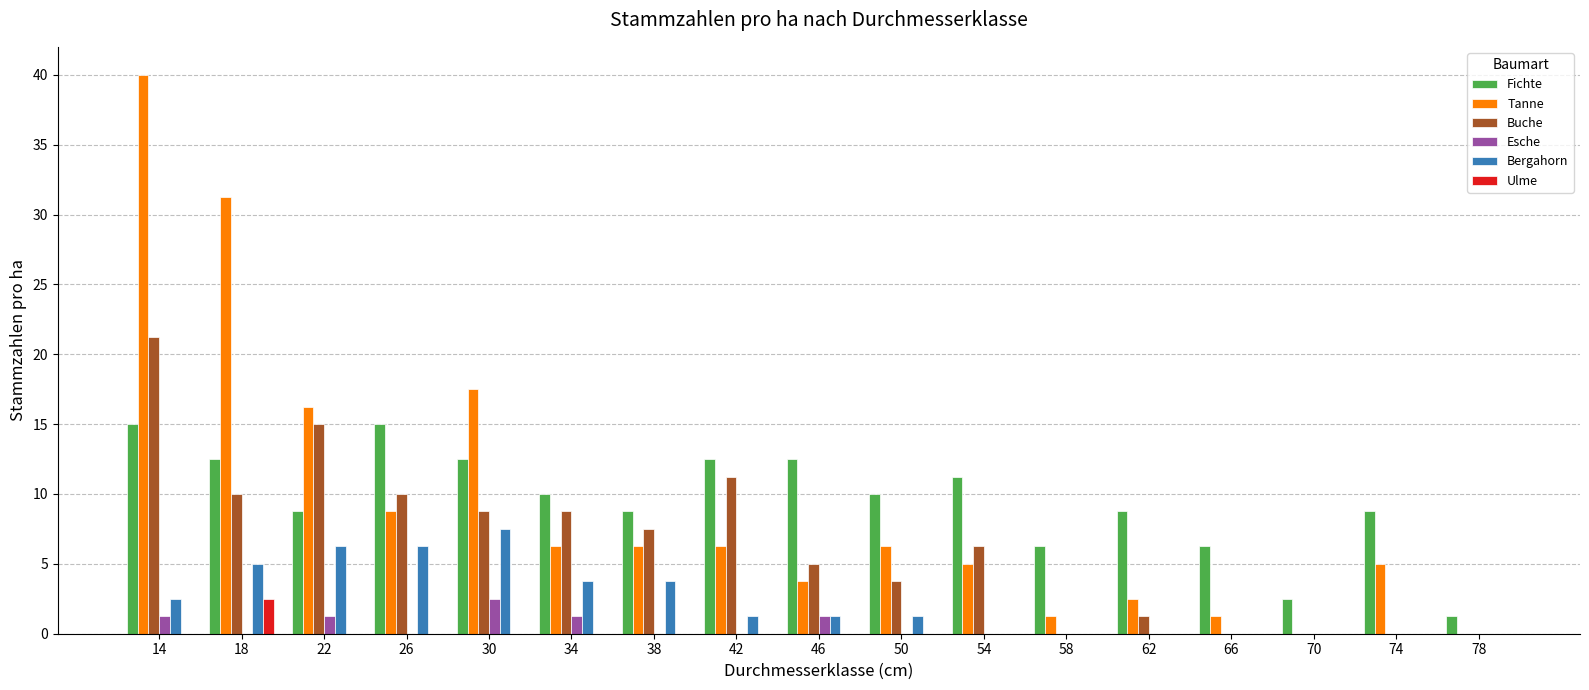

Is it true that Tanne equals 44.7 at 18?

False